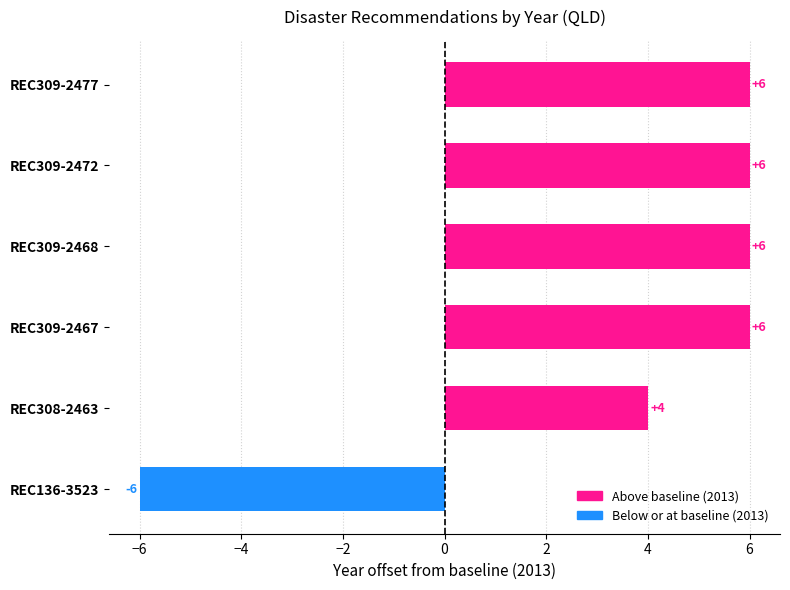

What is the change in value from REC309-2468 to REC136-3523?

-12